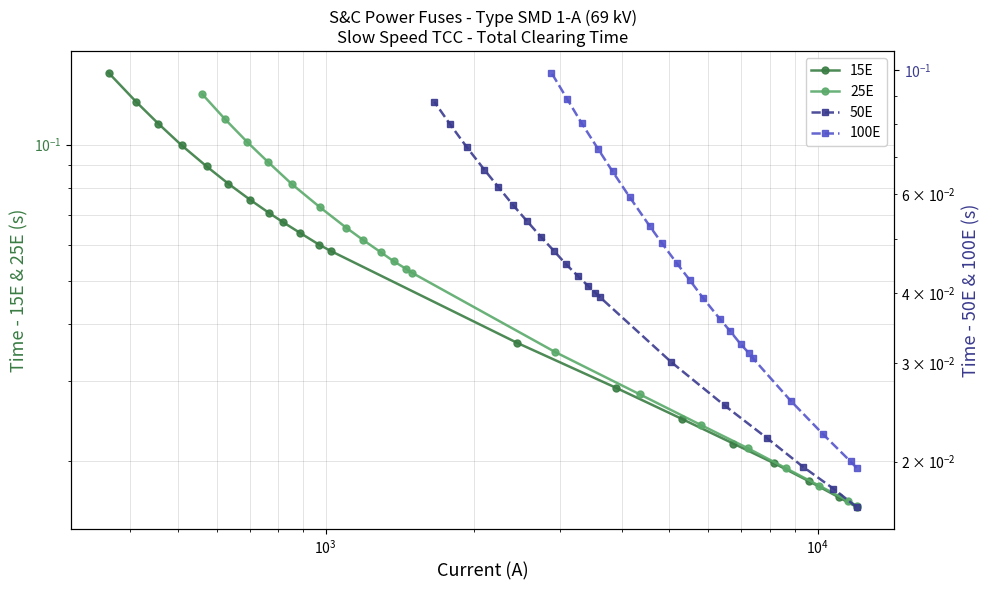

What are all the series names shown in the legend?

15E, 25E, 50E, 100E